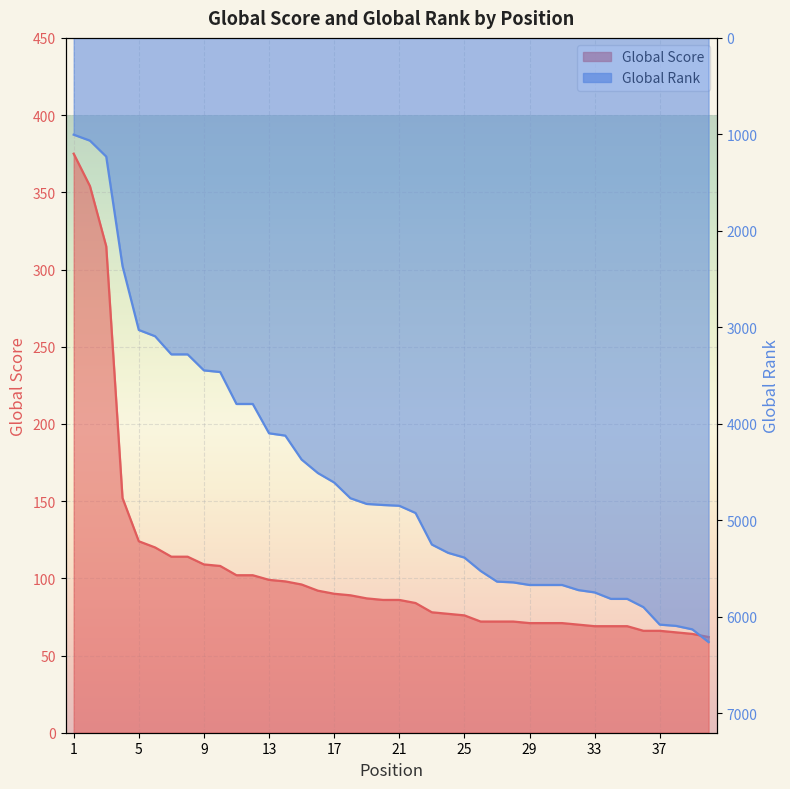

How many categories are shown in the chart?

40